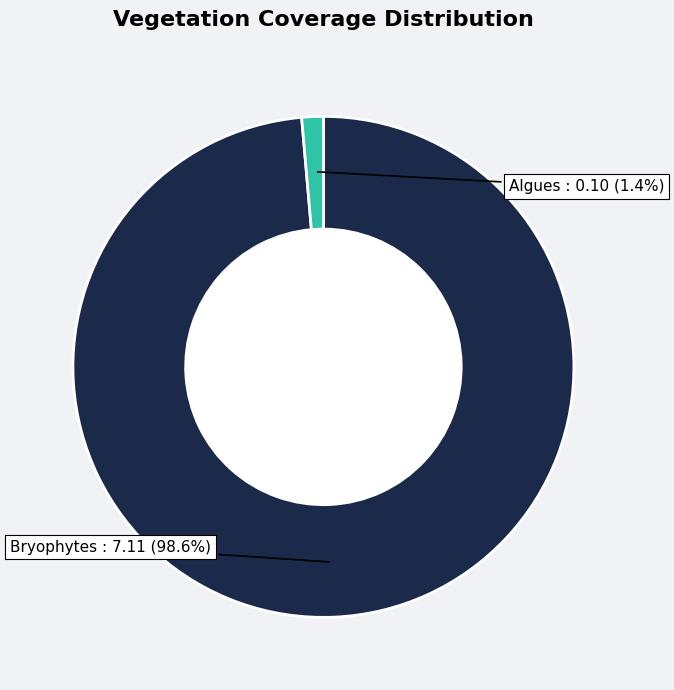

Is there a majority slice in this chart?

Yes